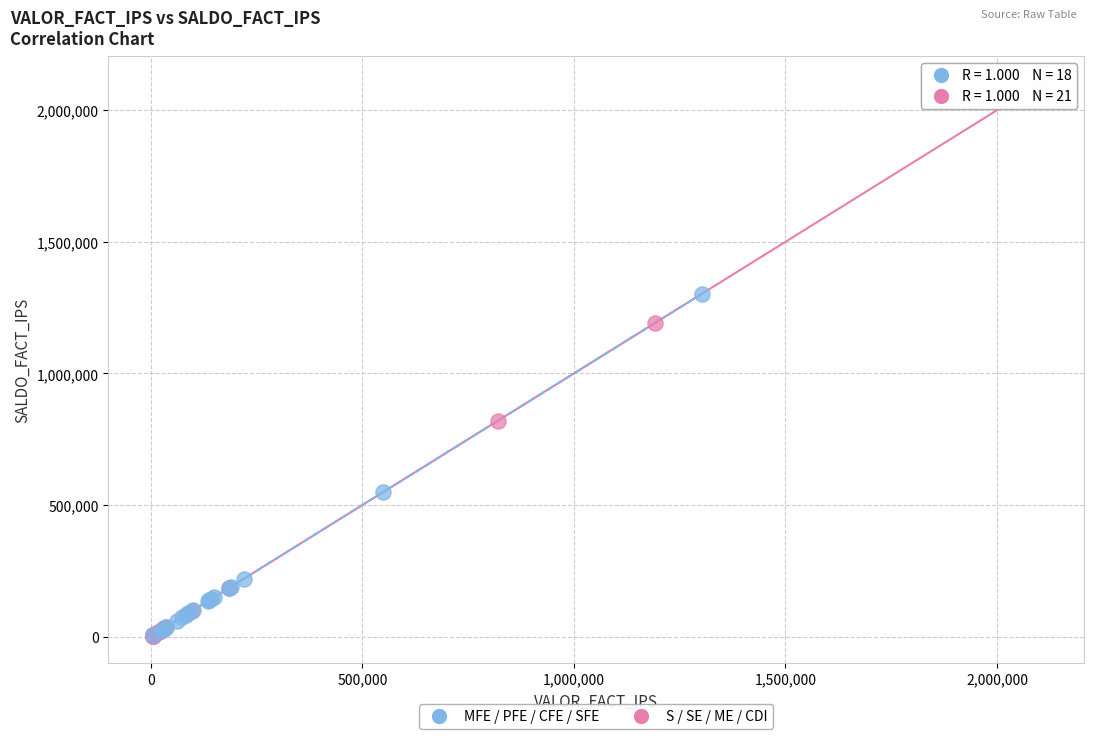

Which series has the largest Y range (max minus min)?

S / SE / ME / CDI